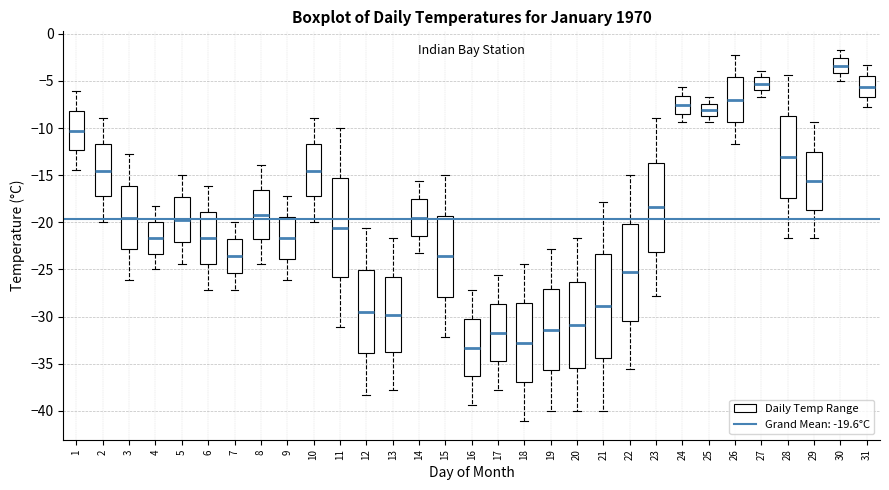

Where does the upper whisker of the box at x = 10 end on the y-axis? The values are not printed on the chart, so give them approximately, as read against the axis.

-9.0